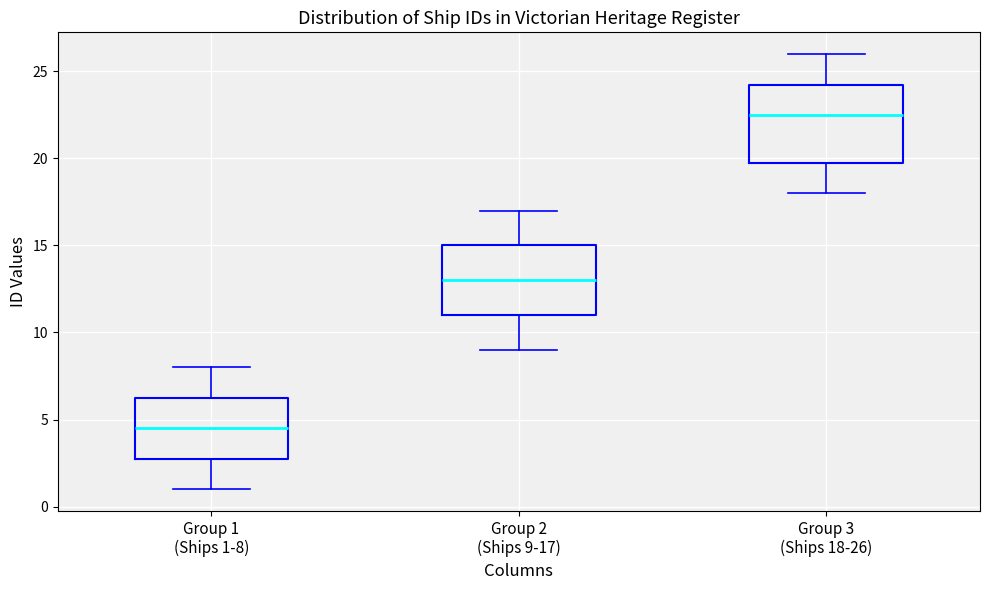

Reading left to right, read every box against the y-axis: the position of its median line, the range the box covers, and the ends of its whiskers. The values are not printed on the chart, so give them approximately, as read against the axis.

Group 1 (Ships 1-8): median 4.5, box 3.0 to 6.5, whiskers 1.0 to 8.0
Group 2 (Ships 9-17): median 13.0, box 11.0 to 15.0, whiskers 9.0 to 17.0
Group 3 (Ships 18-26): median 22.5, box 20.0 to 24.5, whiskers 18.0 to 26.0